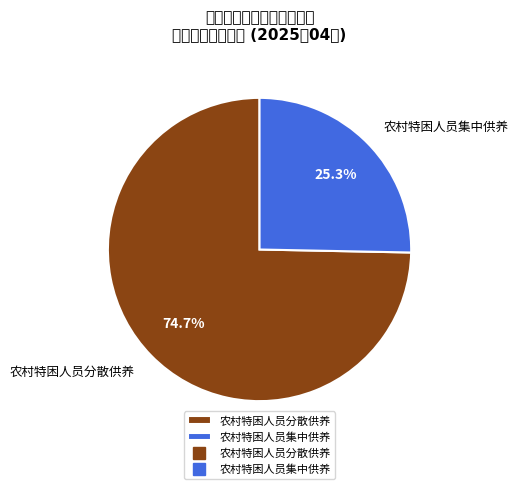

True or false: 农村特困人员分散供养 accounts for 61% of the total.

False